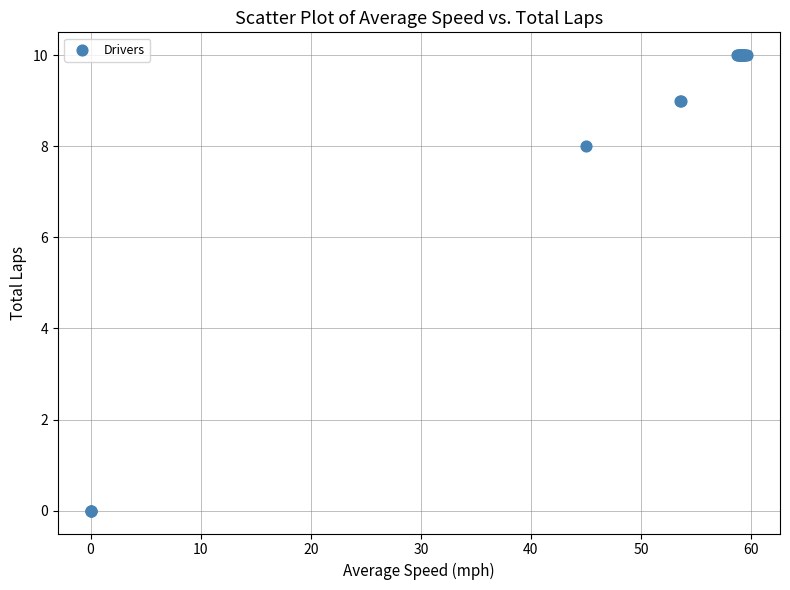

What Y value in the scatter plot is closest to 5?

8